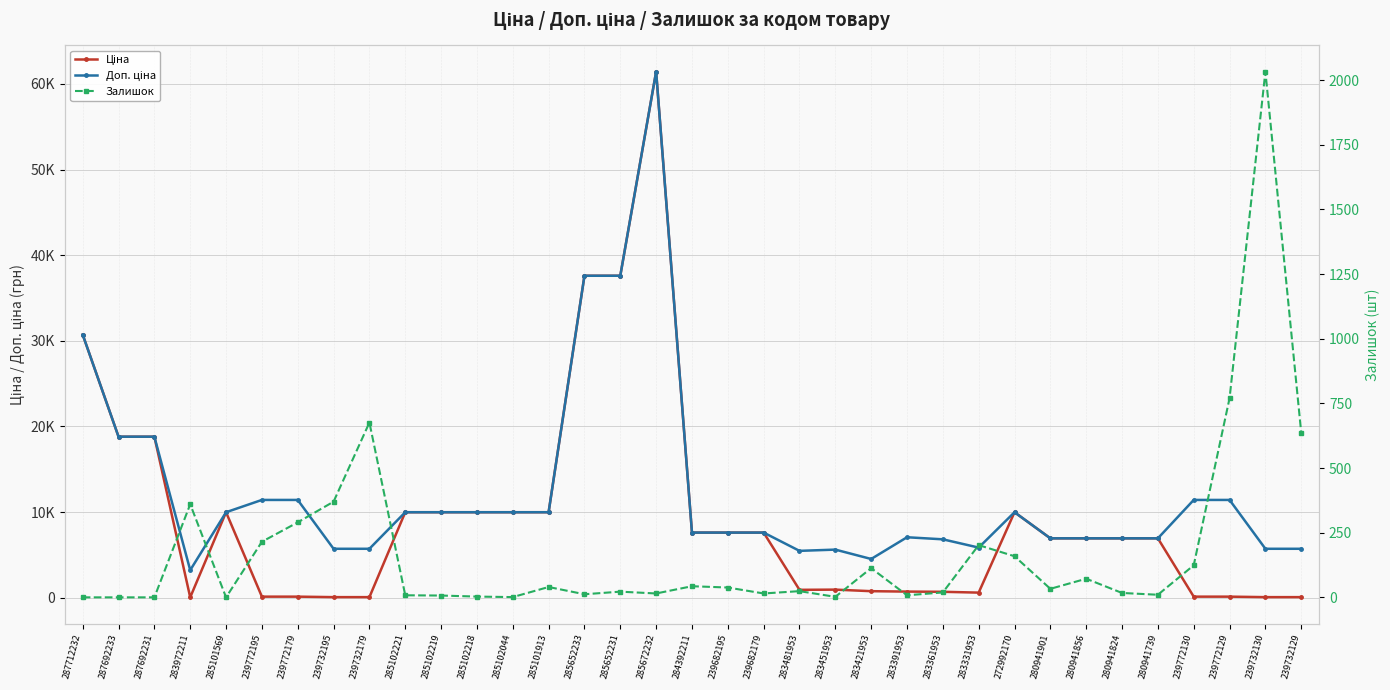

Where does the Залишок series first go above 24?

283972211